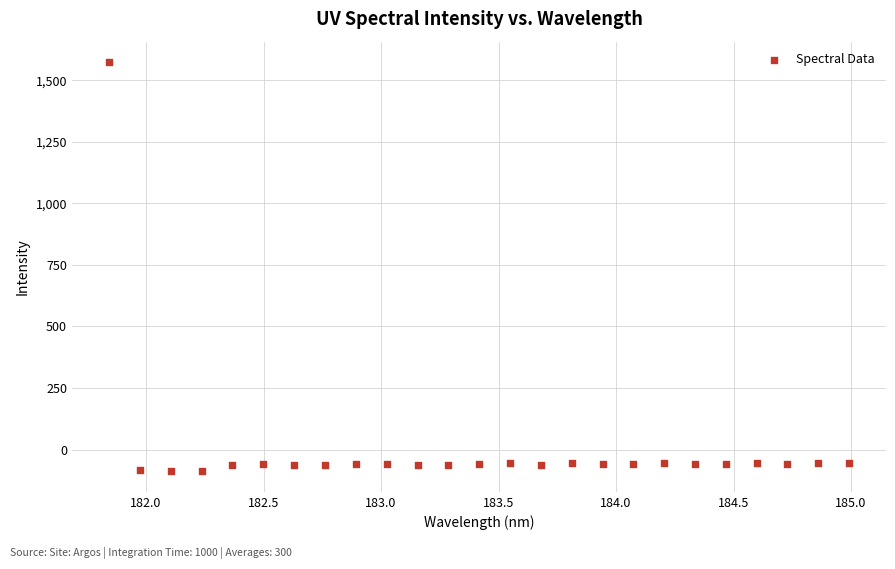

What is the range of Y values (max minus min)?

1662.5